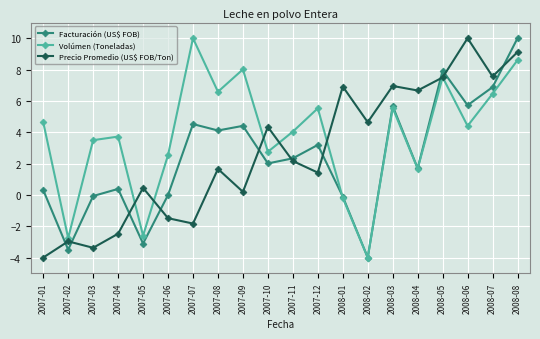

What is the total value across all series at 2008-07?

20.9